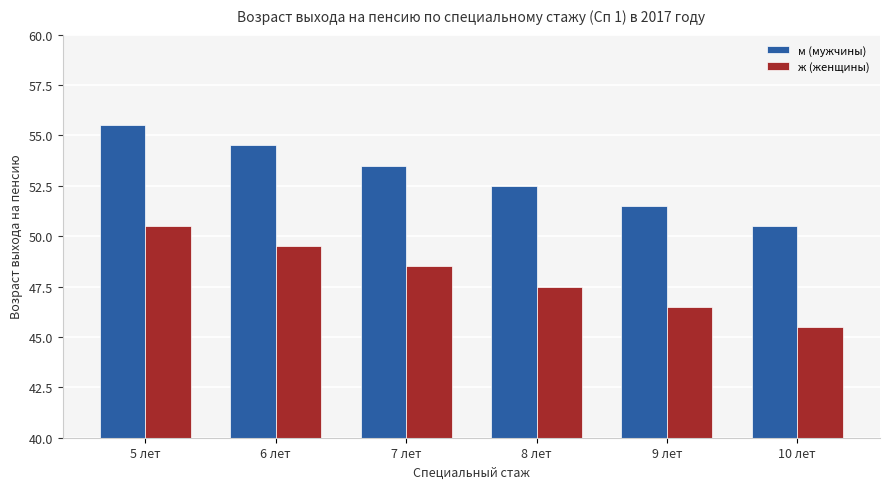

Count the number of categories in the chart.

6